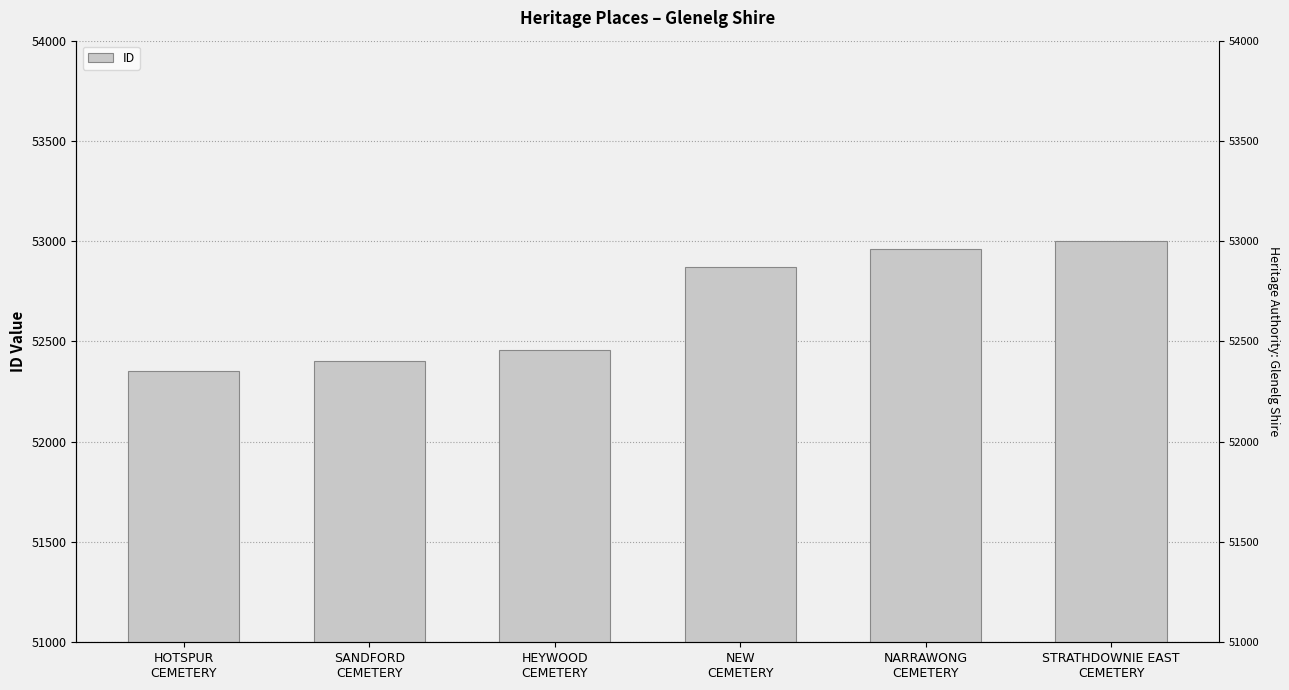

Which has a higher value, HEYWOOD
CEMETERY or STRATHDOWNIE EAST
CEMETERY?

STRATHDOWNIE EAST
CEMETERY